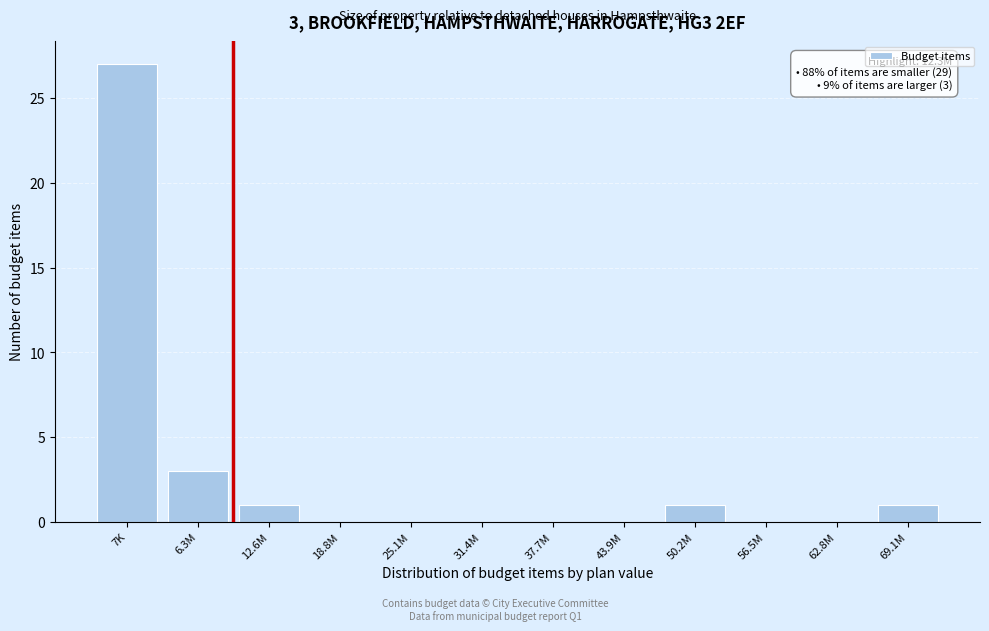

Reading left to right, transcribe all the data shown in this chart.

7K=27	6.3M=3	12.6M=1	18.8M=0	25.1M=0	31.4M=0	37.7M=0	43.9M=0	50.2M=1	56.5M=0	62.8M=0	69.1M=1